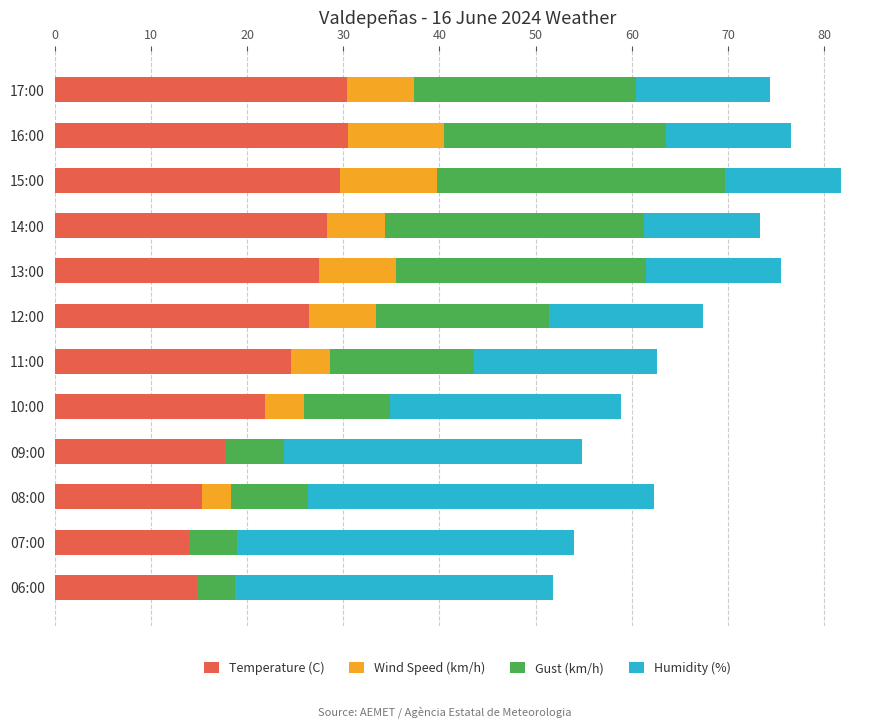

Is it true that Temperature (C) equals 28.3 at 14:00?

True